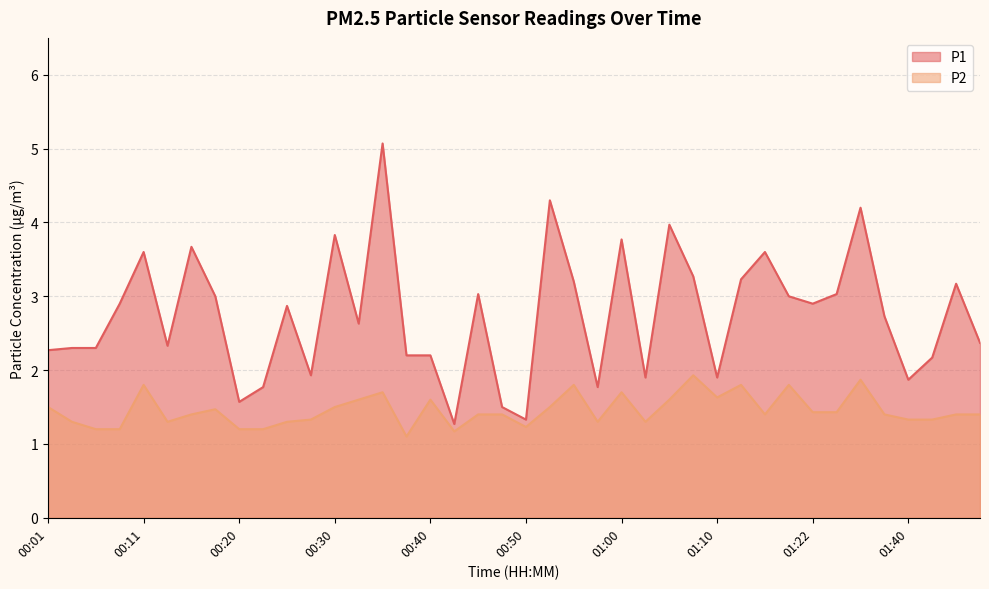

What is the total value across all series at 00:47?

2.9